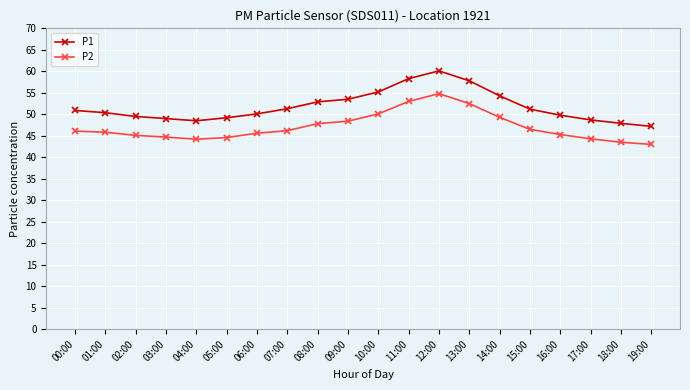

The value of P2 at 18:00 is 43.5. True or false?

True